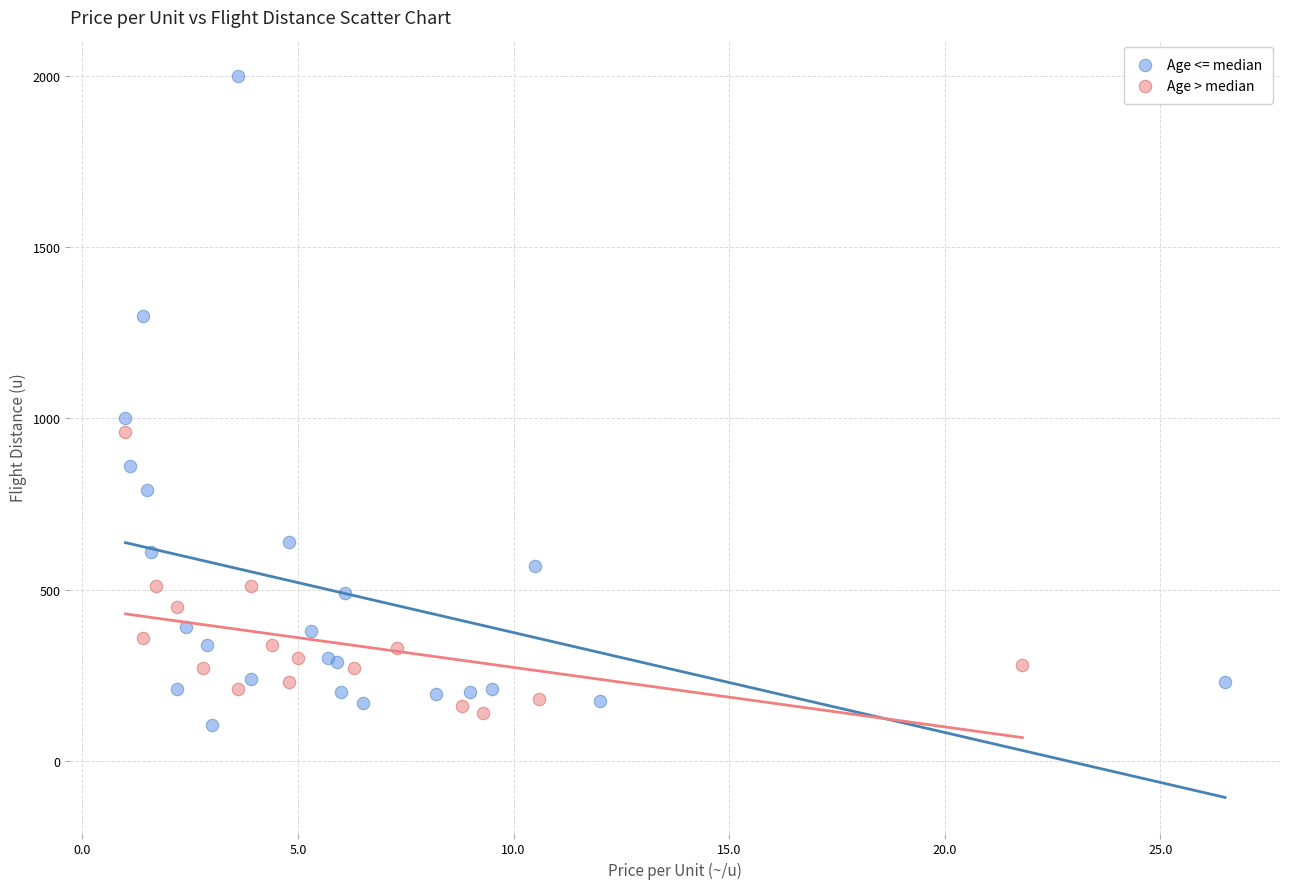

Which series contains the highest Y value?

Age <= median